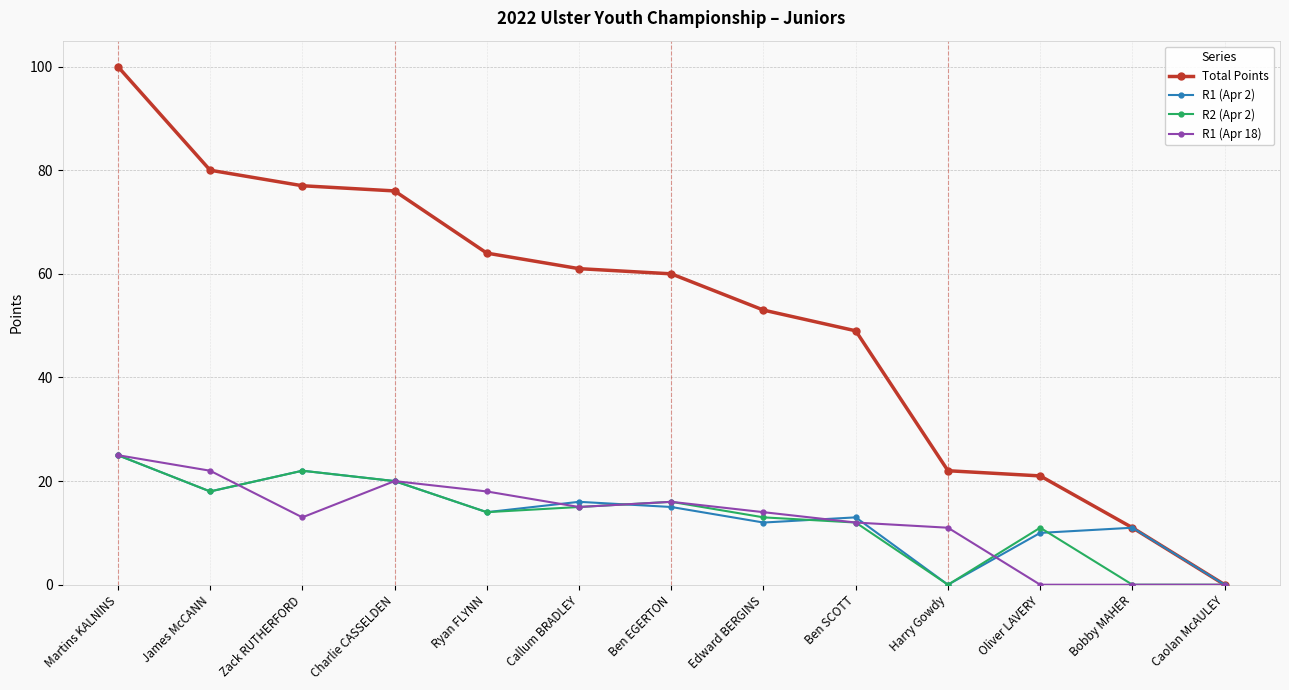

At which category is the sum across all series the highest?

Martins KALNINS